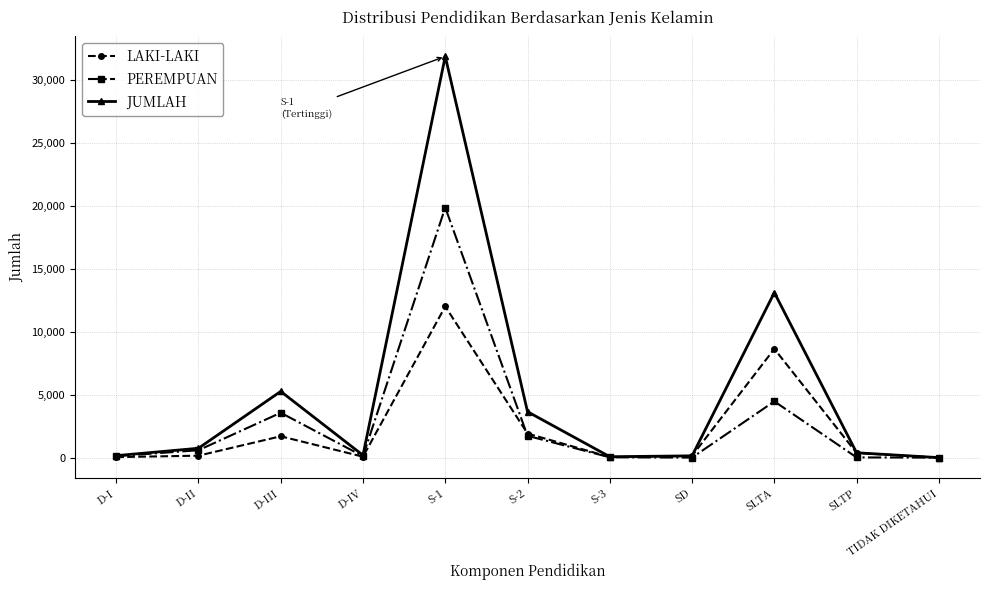

What is the maximum value for JUMLAH?

31850